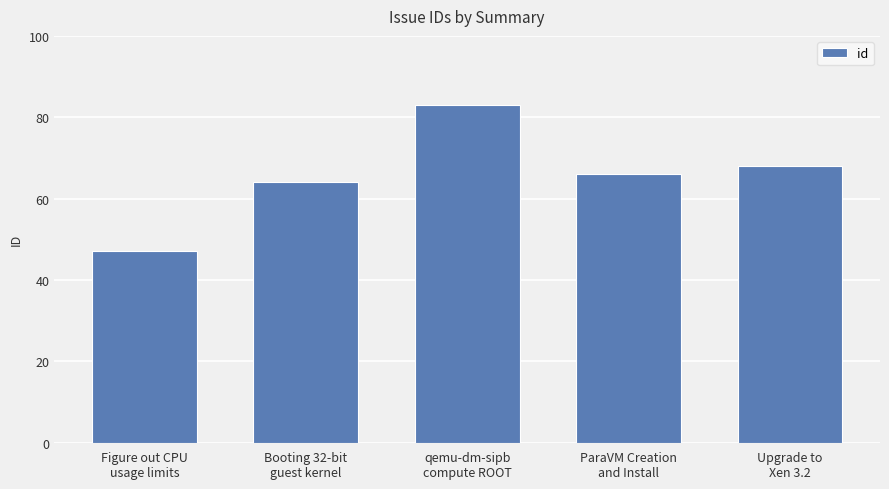

What is the minimum value shown in the chart?

47